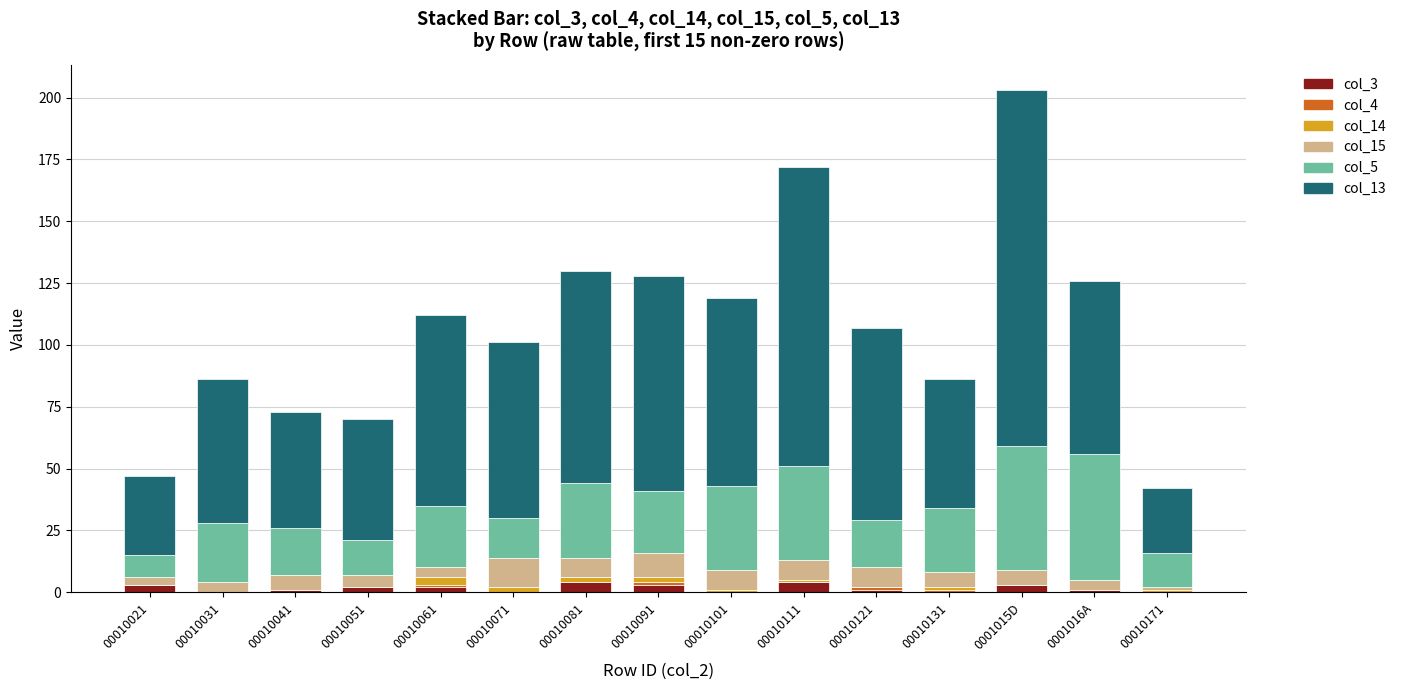

At which category is the sum across all series the highest?

0001015D